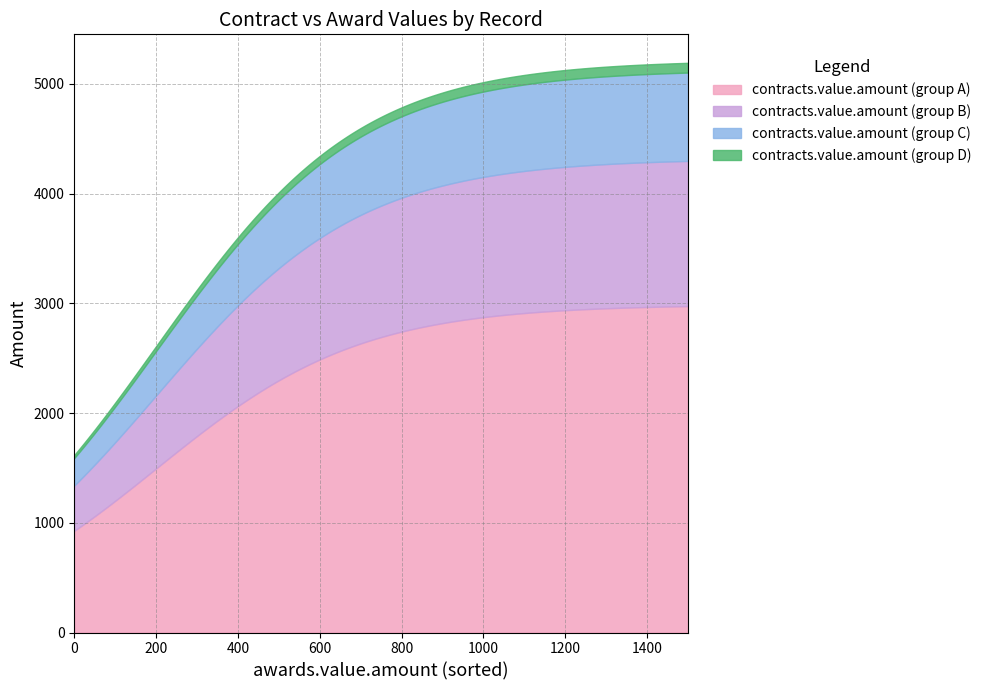

What is the maximum value for contracts.value.amount (group A)?

2975.1